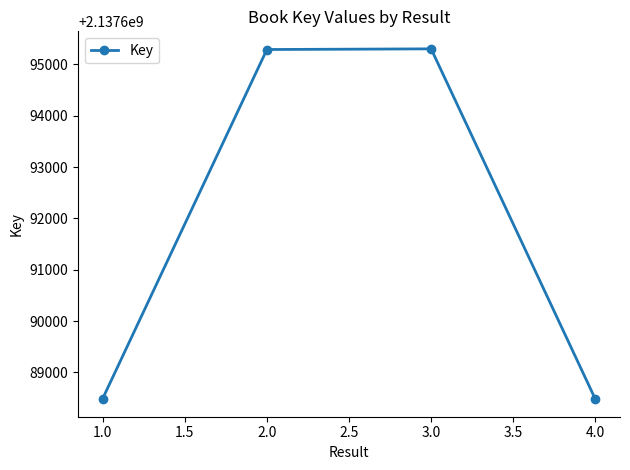

Does the chart display data point markers on the line(s)?

Yes